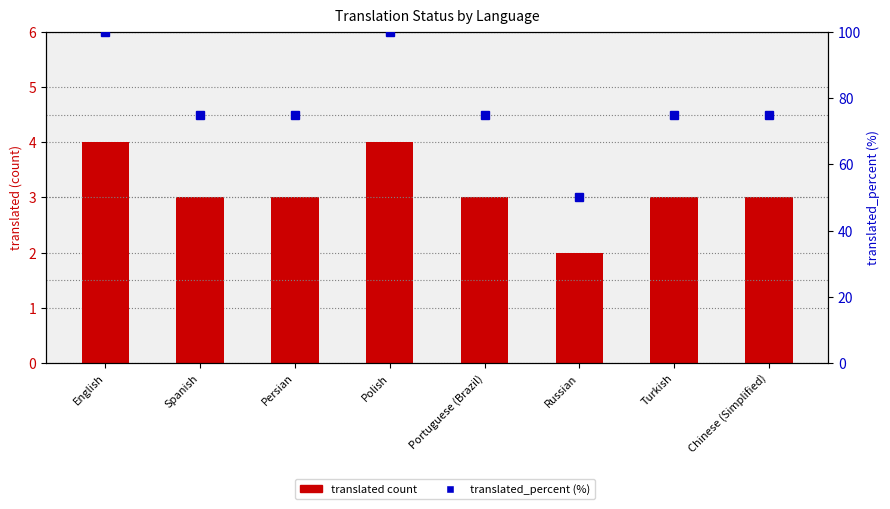

Rank the series by their average value, from lowest to highest.

translated count, translated_percent (%)